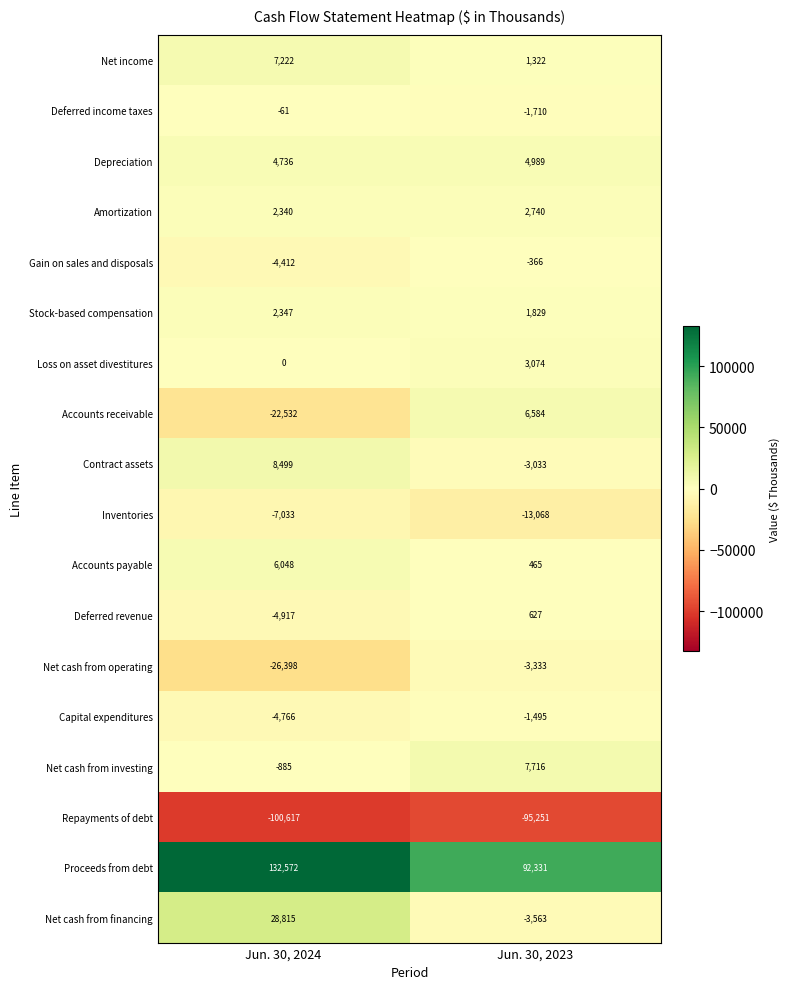

True or false: Stock-based compensation has a value of 490 at Jun. 30, 2024.

False